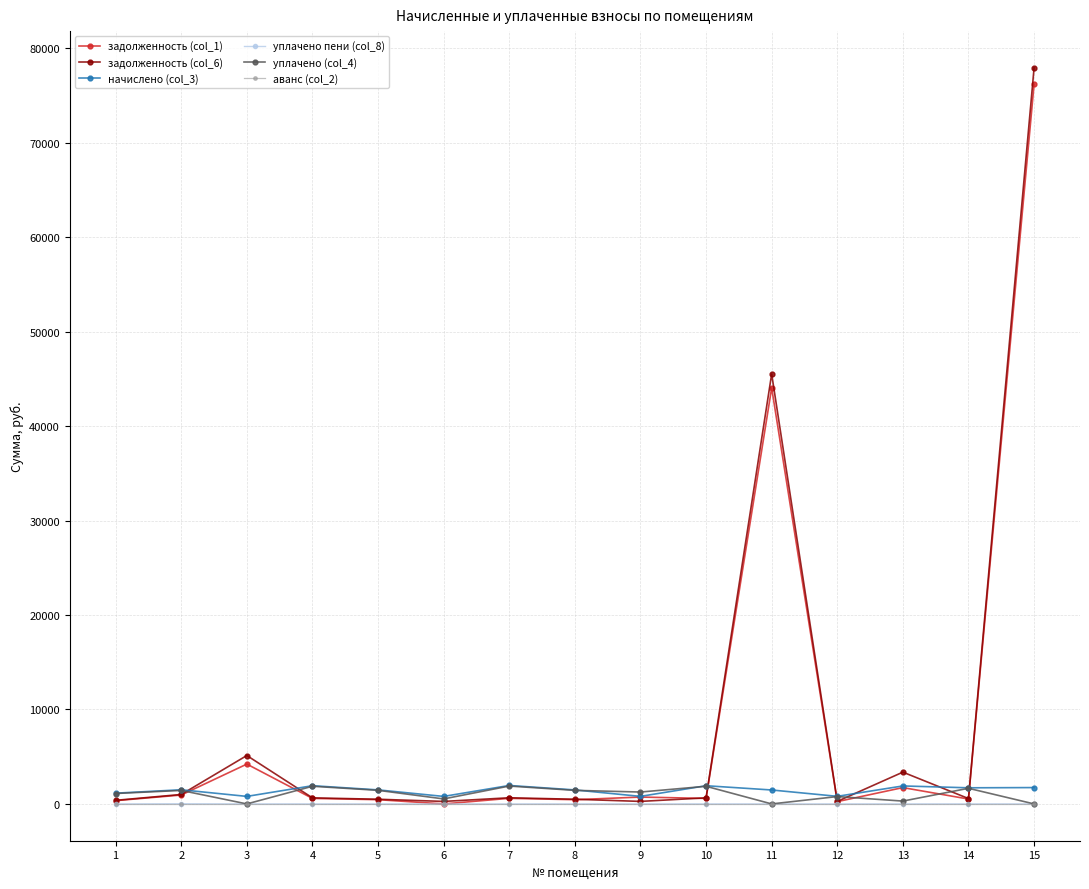

True or false: уплачено (col_4) has more than 0 interior local peaks.

True